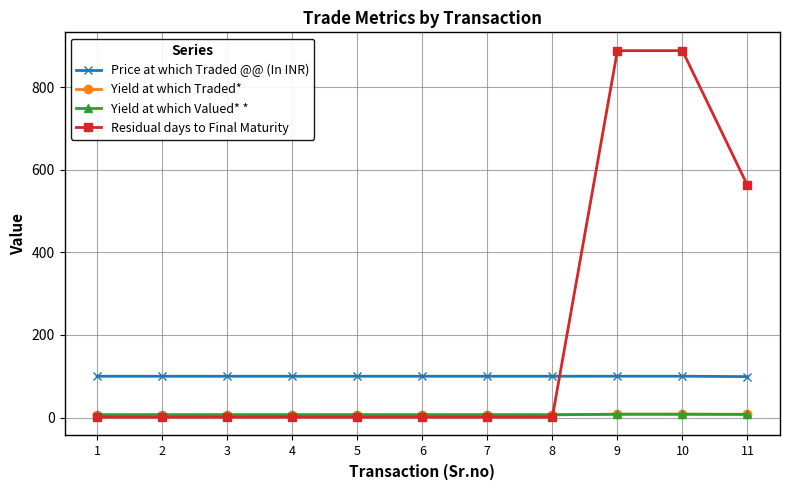

What is the minimum value for Price at which Traded @@ (In INR)?

99.1